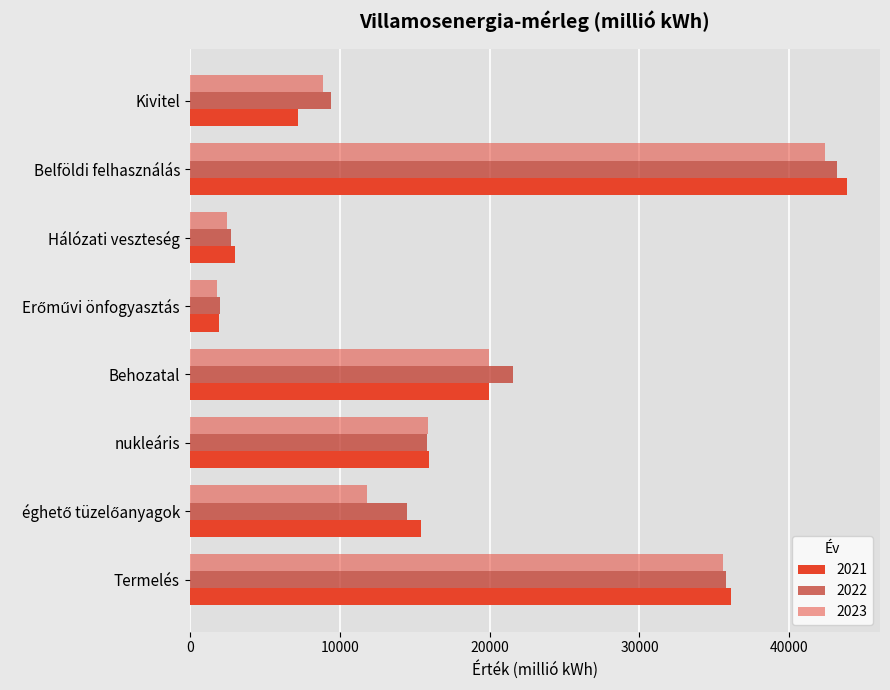

How many distinct data groups are displayed?

3